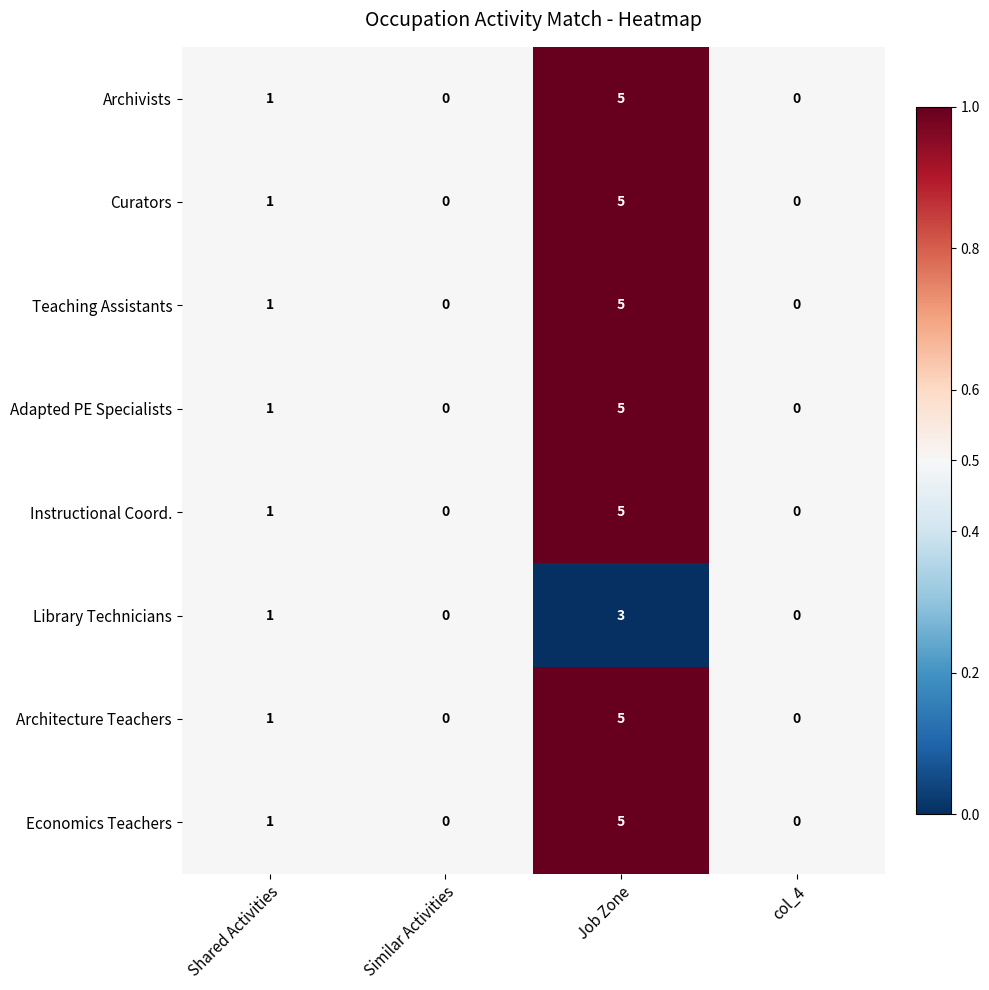

True or false: Economics Teachers has a value of 2 at Similar Activities.

False